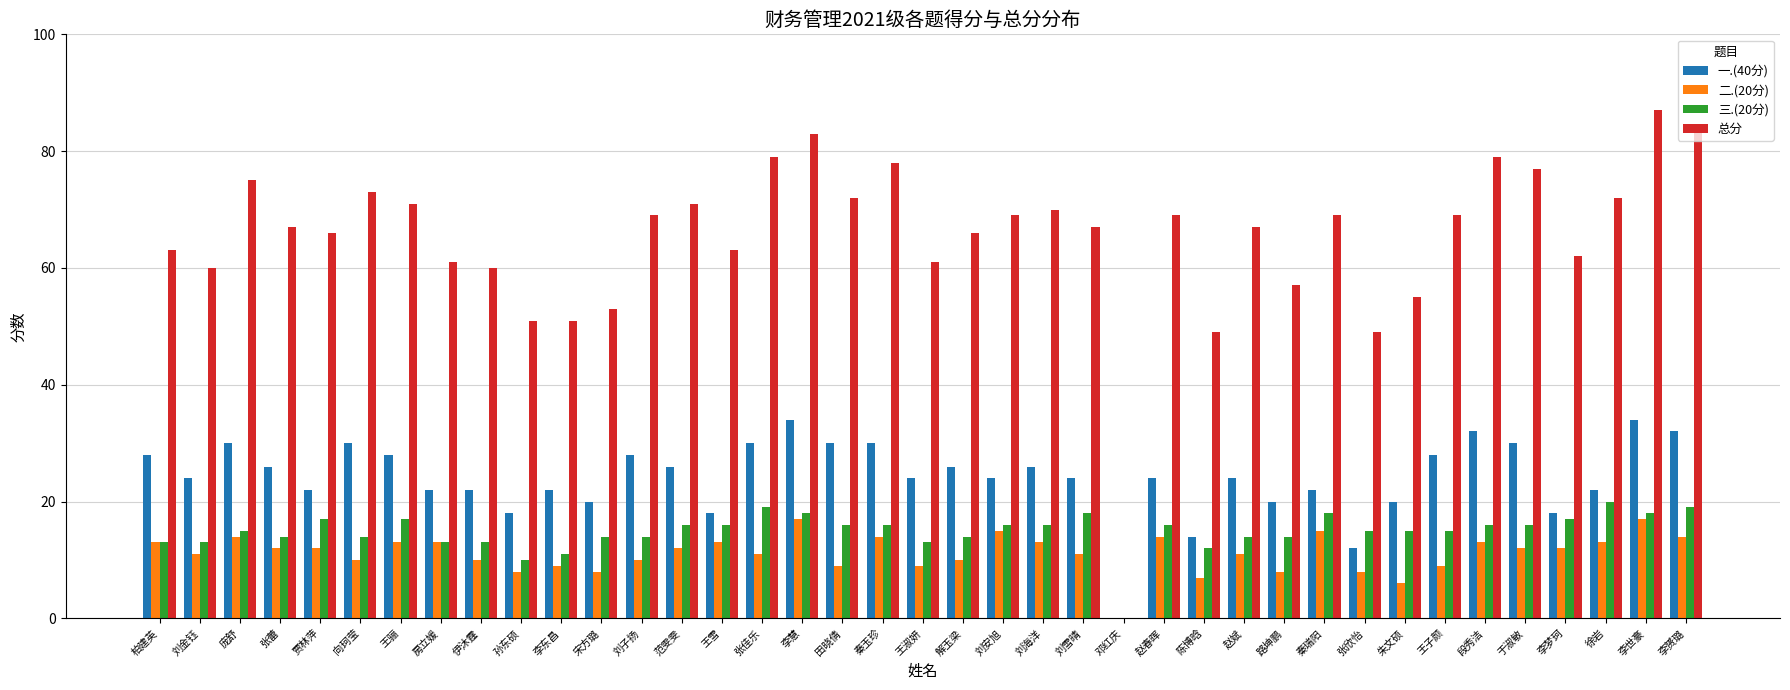

What are all the series names shown in the legend?

一.(40分), 二.(20分), 三.(20分), 总分